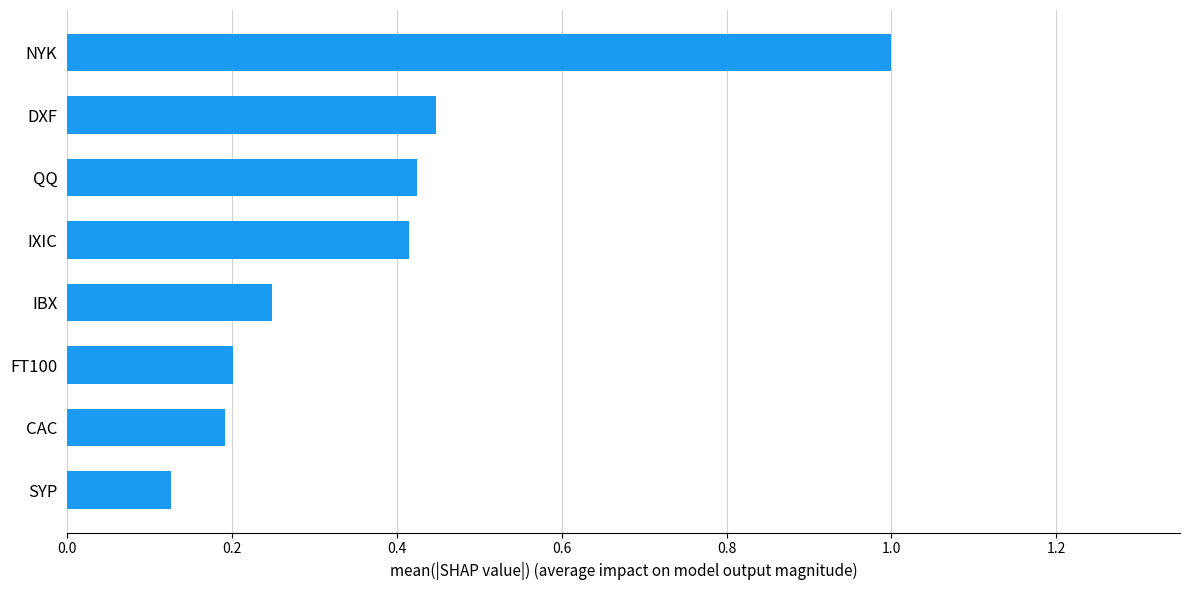

Are the bars horizontal?

Yes